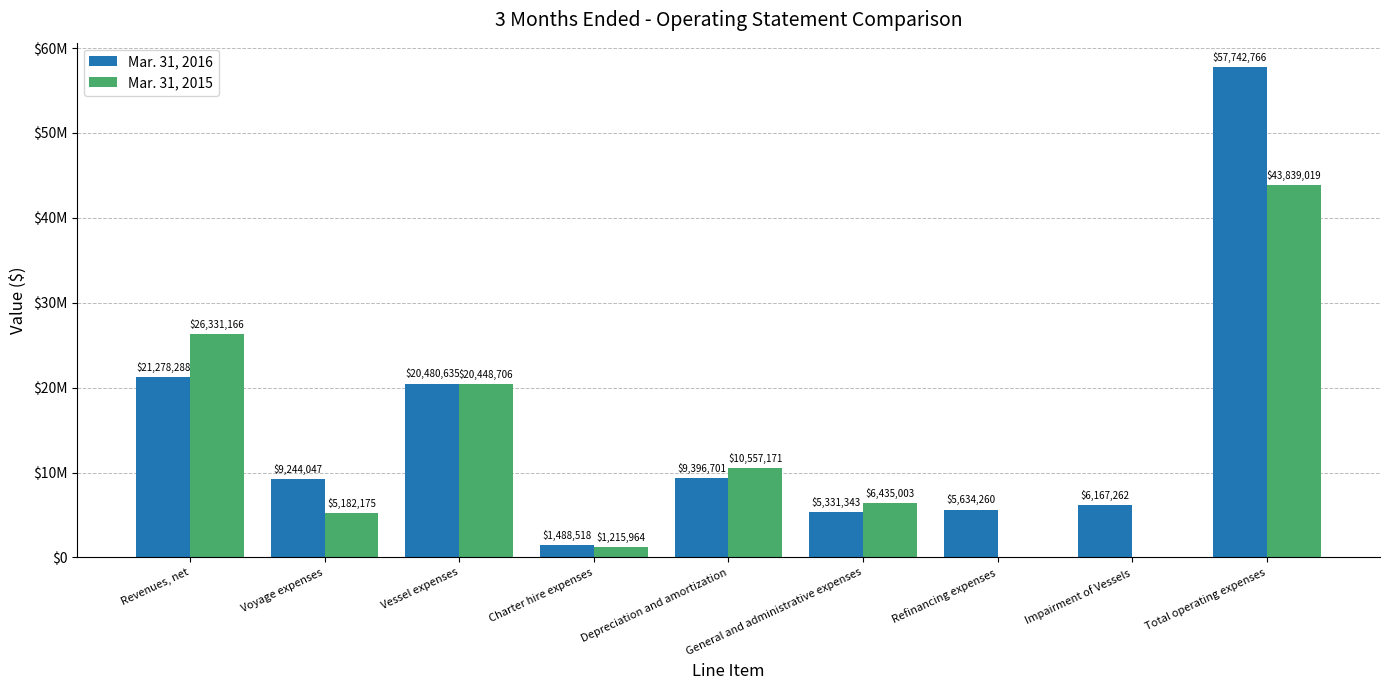

Are the bars horizontal?

No